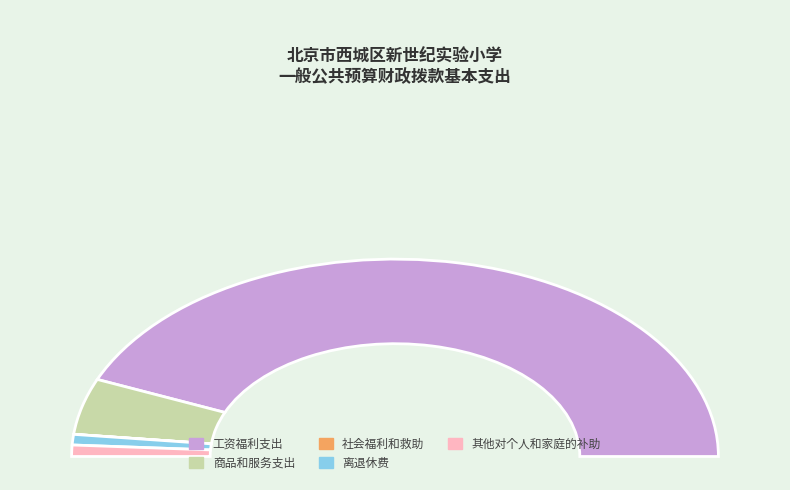

What portion of the pie excludes 离退休费?

98.3%